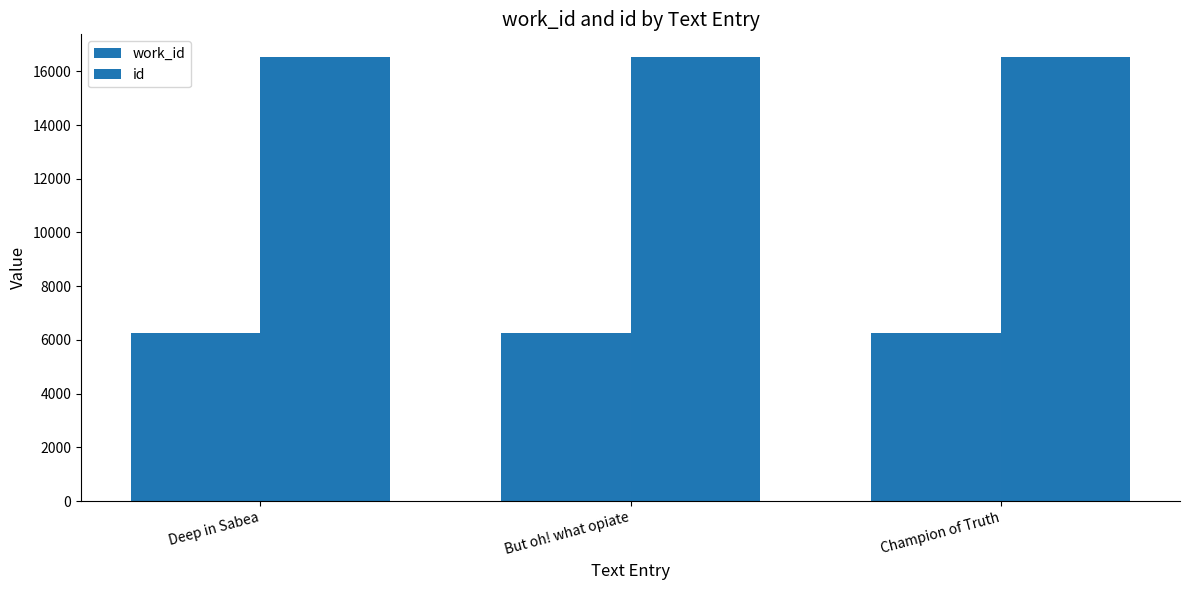

Does the chart contain any negative values?

No